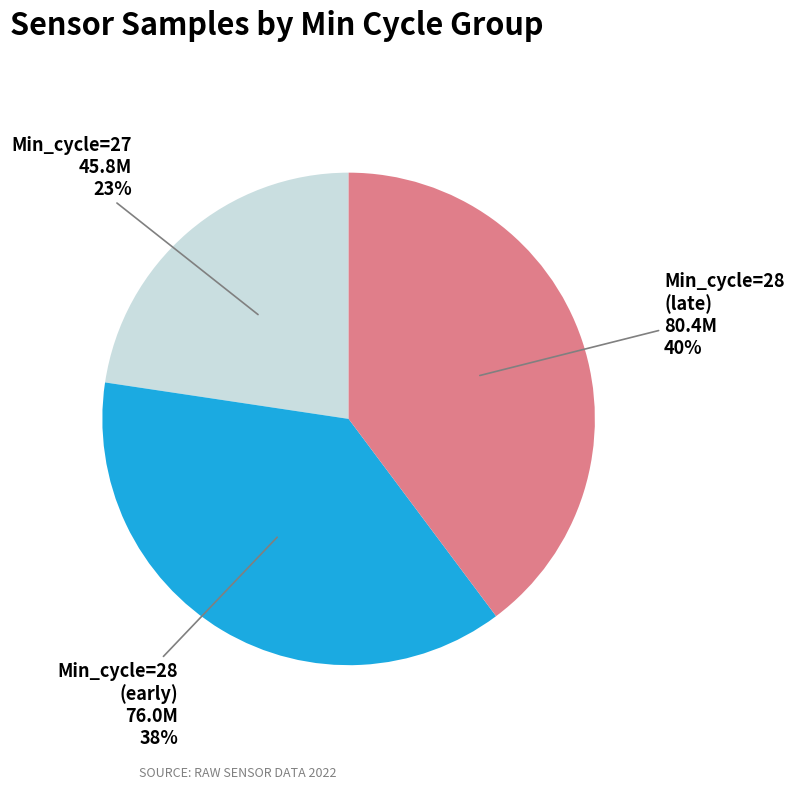

How many slices are in this pie chart?

3